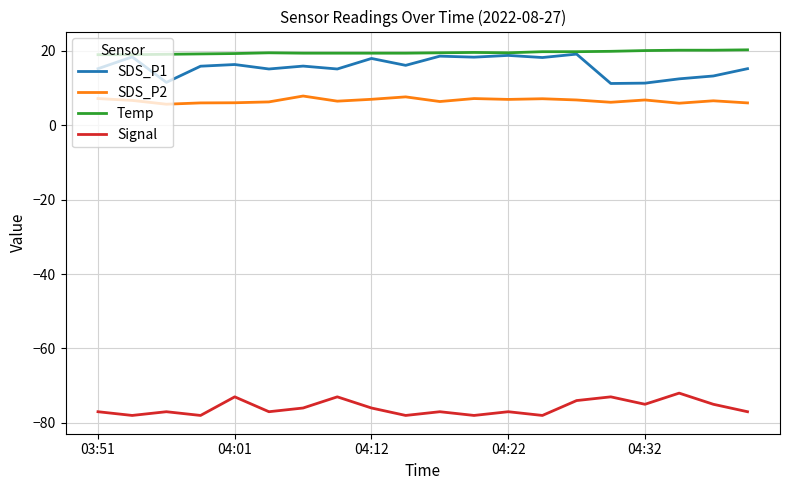

Does the chart have visible grid lines?

Yes